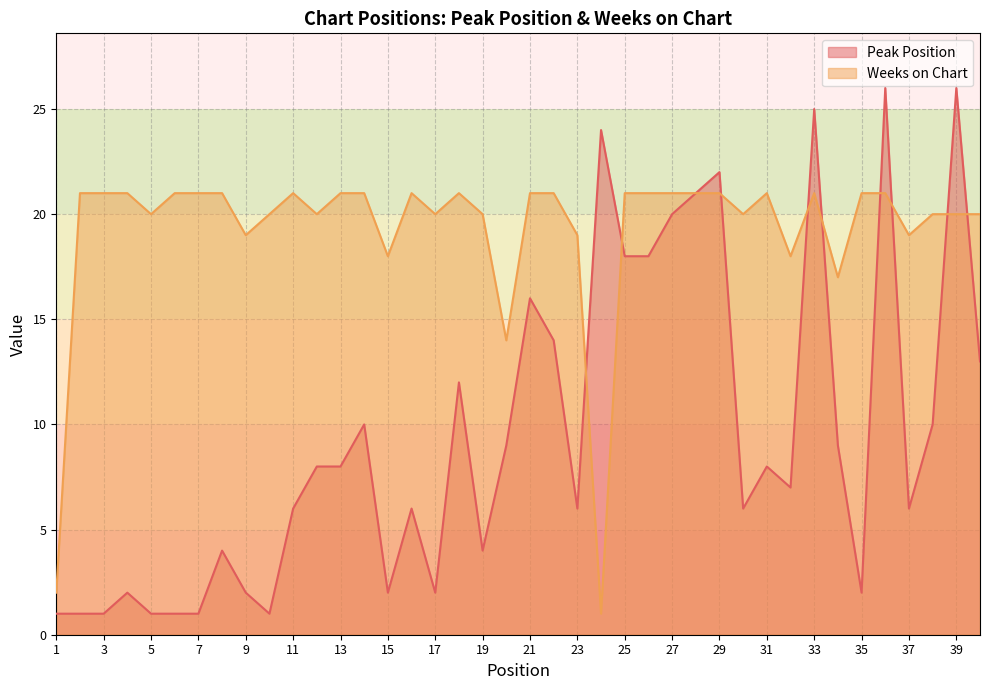

Count the number of data series in this chart.

2